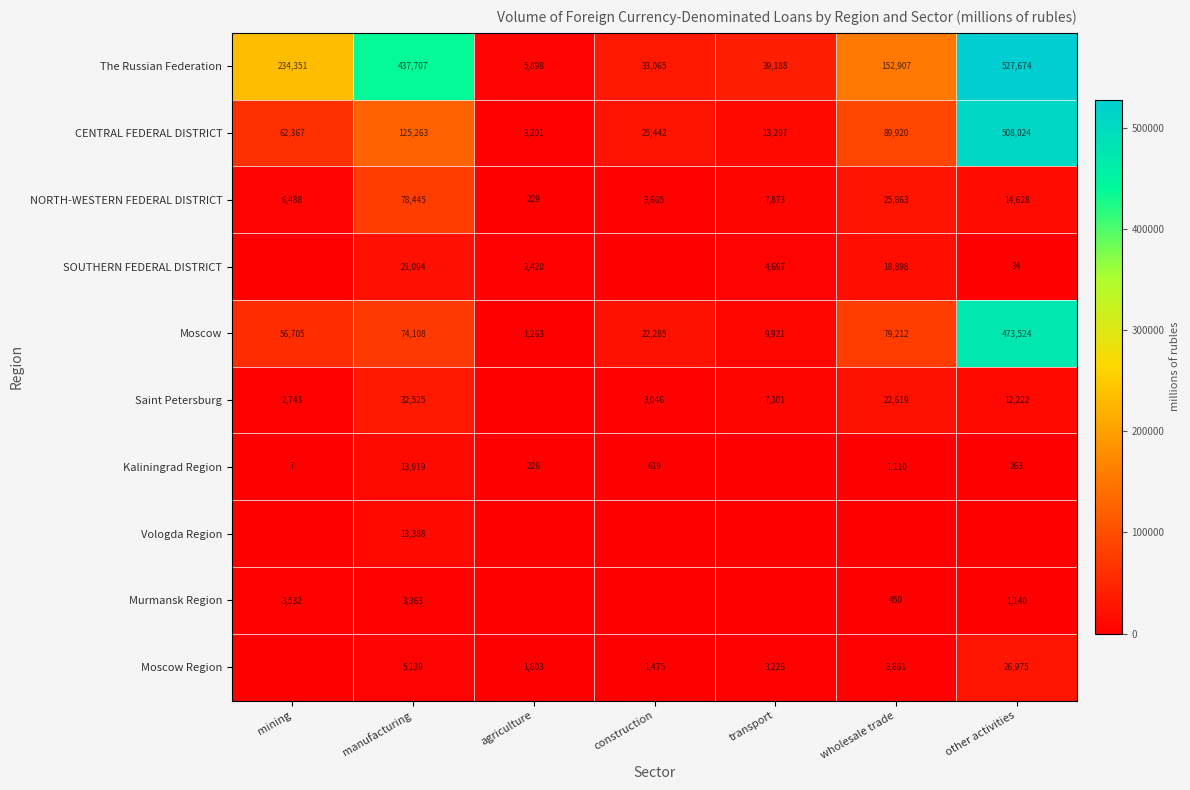

The value of Murmansk Region at mining is 5355. True or false?

False